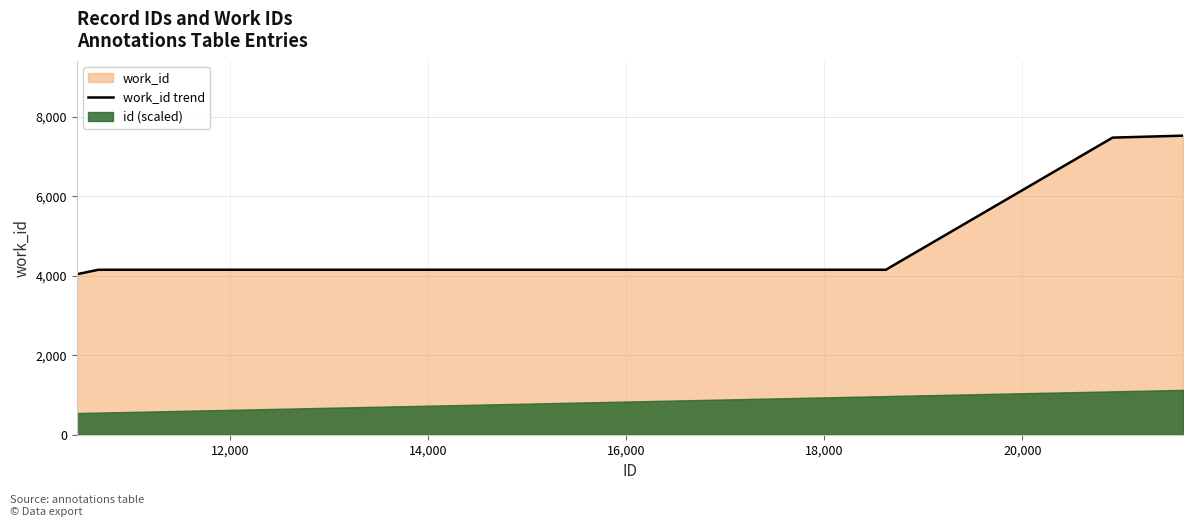

How many lines are shown in the chart?

1